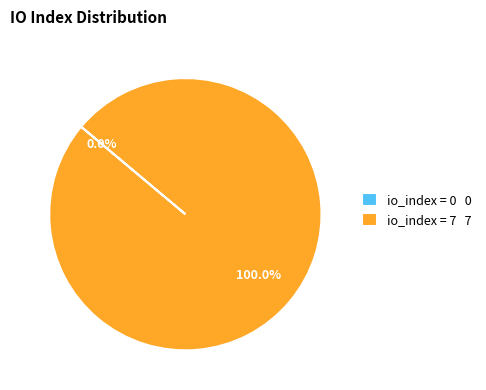

Which has a higher value, 0 or 7?

7